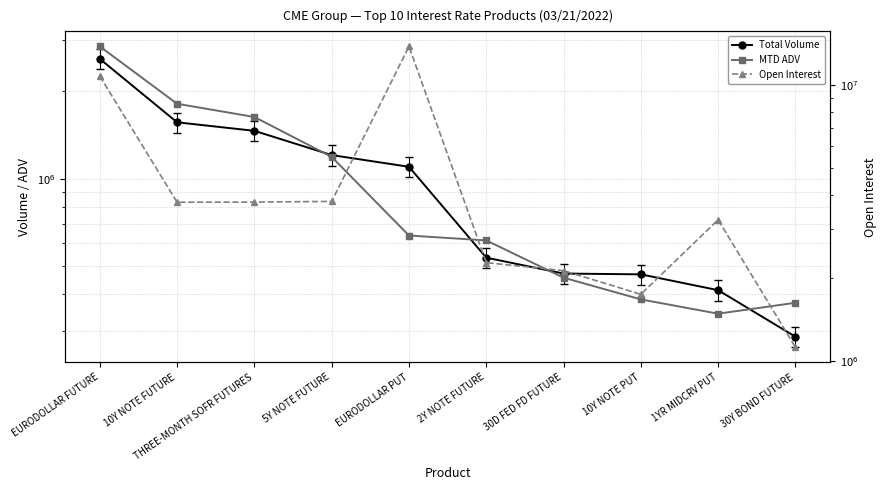

True or false: Open Interest and Total Volume intersect in this chart.

False